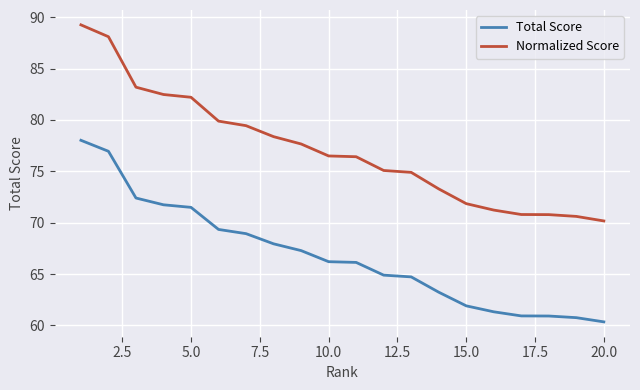

True or false: Normalized Score and Total Score cross at least once.

False